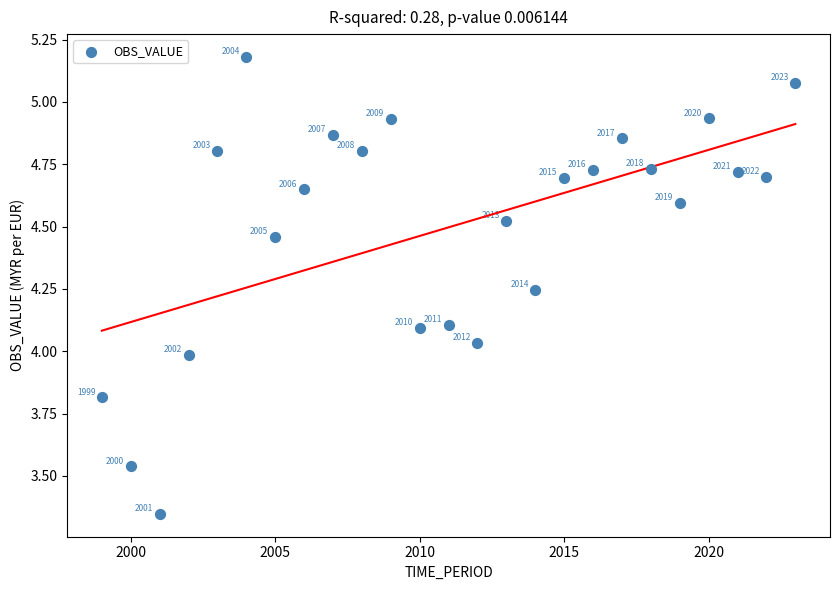

What is the range of Y values (max minus min)?

1.8